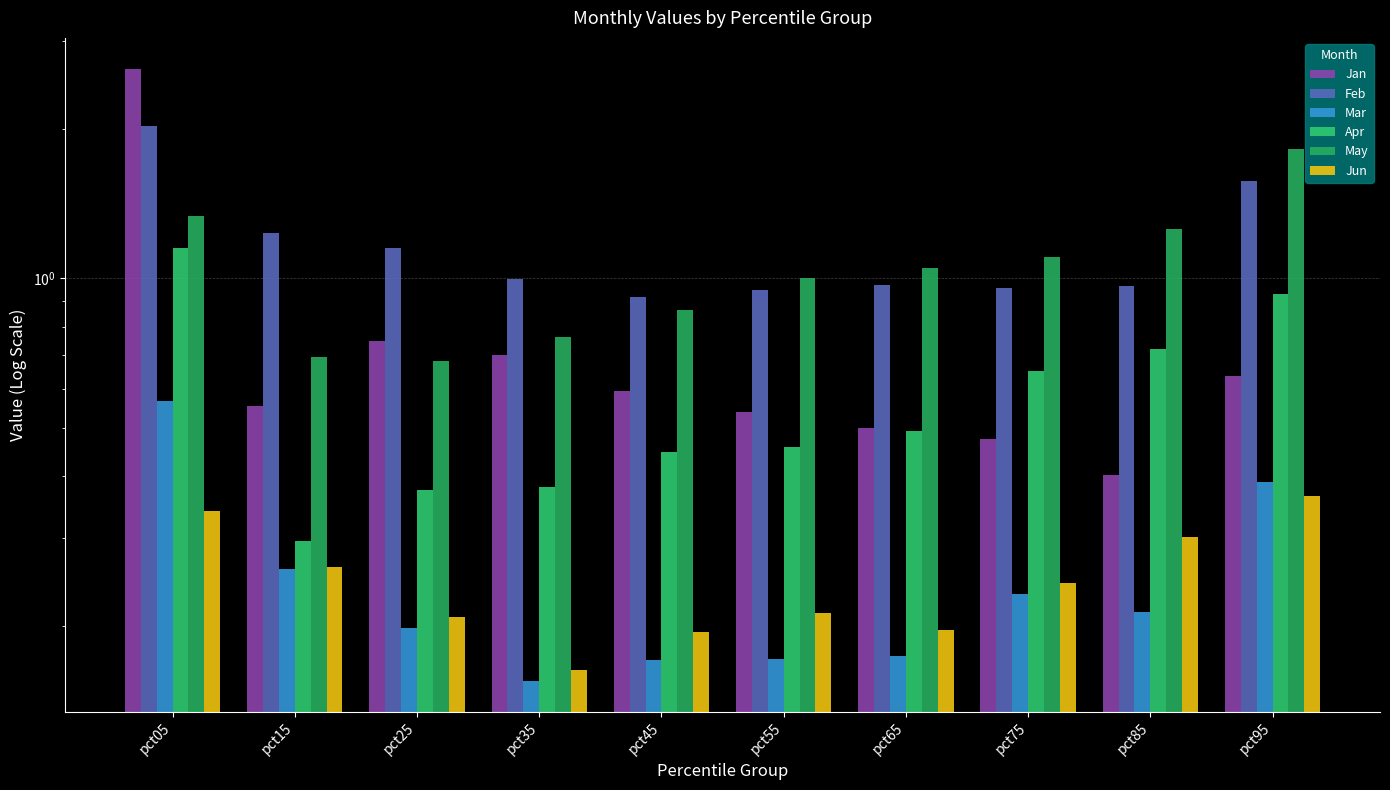

What is the minimum value shown in the chart?

0.2